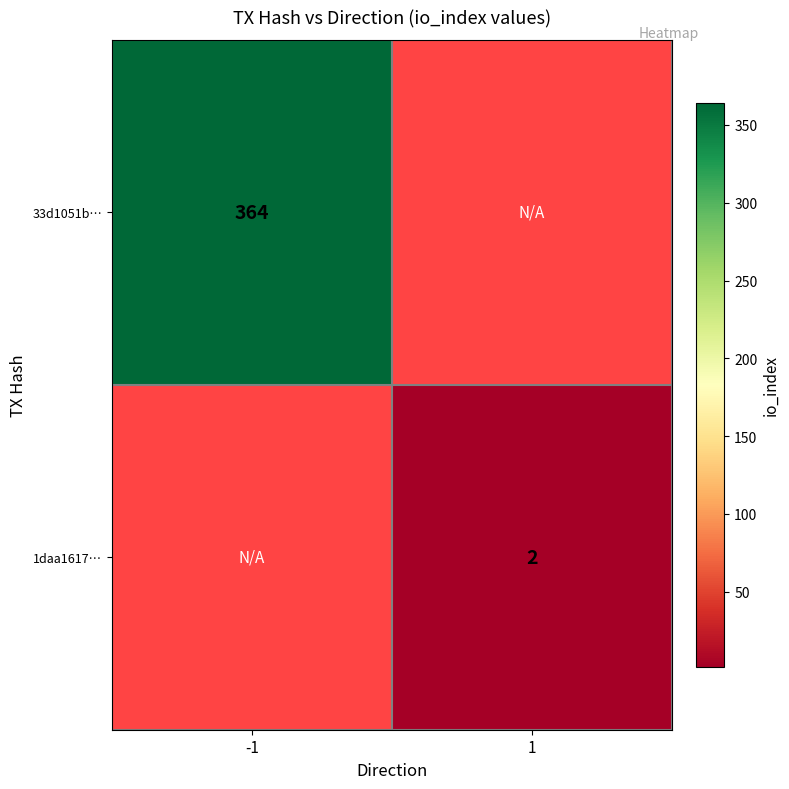

True or false: 33d1051b… has a value of 610 at -1.

False